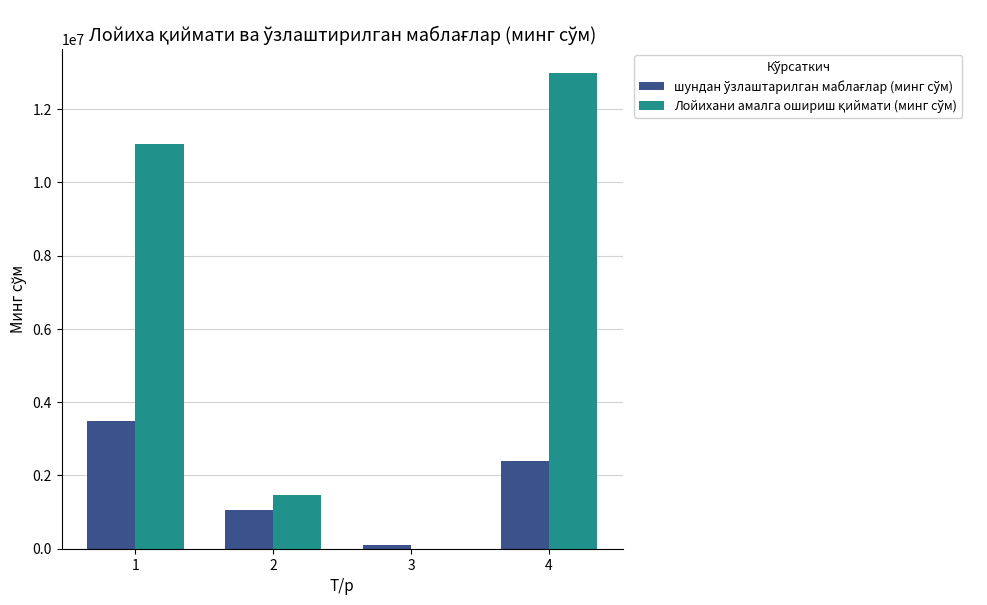

What is the greatest value displayed?

12984304